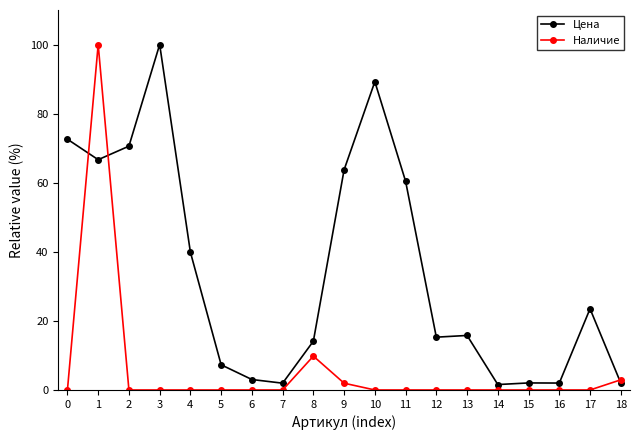

At which category does Цена reach its first local peak?

3